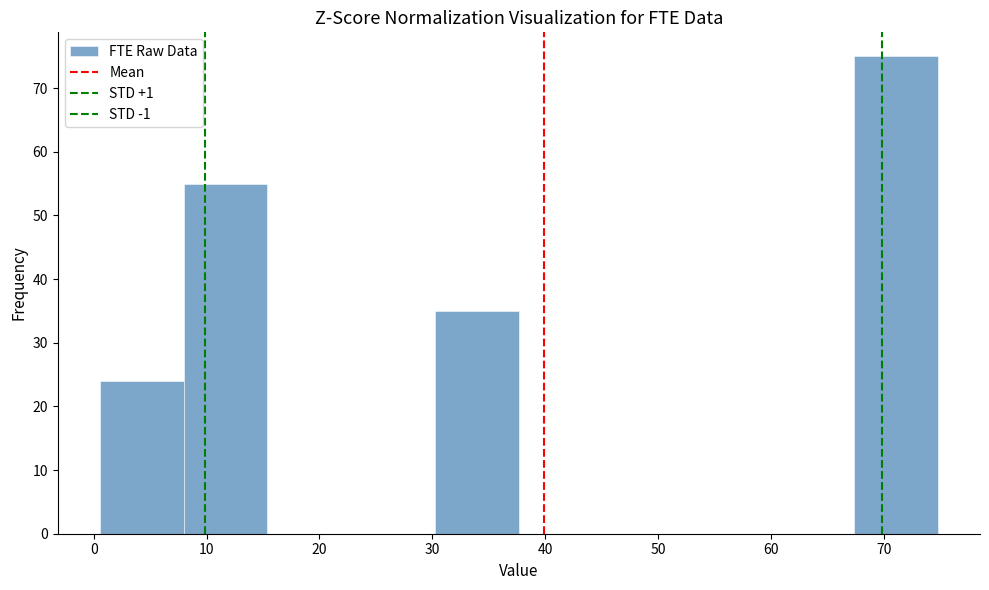

Reading left to right, transcribe this chart: for each bar, give the range it covers on the x-axis and its height. Neither the bar edges nor the heights are printed on the chart, so give them approximately, as read against the axes.

1 to 8: 24
8 to 15: 55
15 to 23: 0
23 to 30: 0
30 to 38: 35
38 to 45: 0
45 to 53: 0
53 to 60: 0
60 to 67: 0
67 to 75: 75